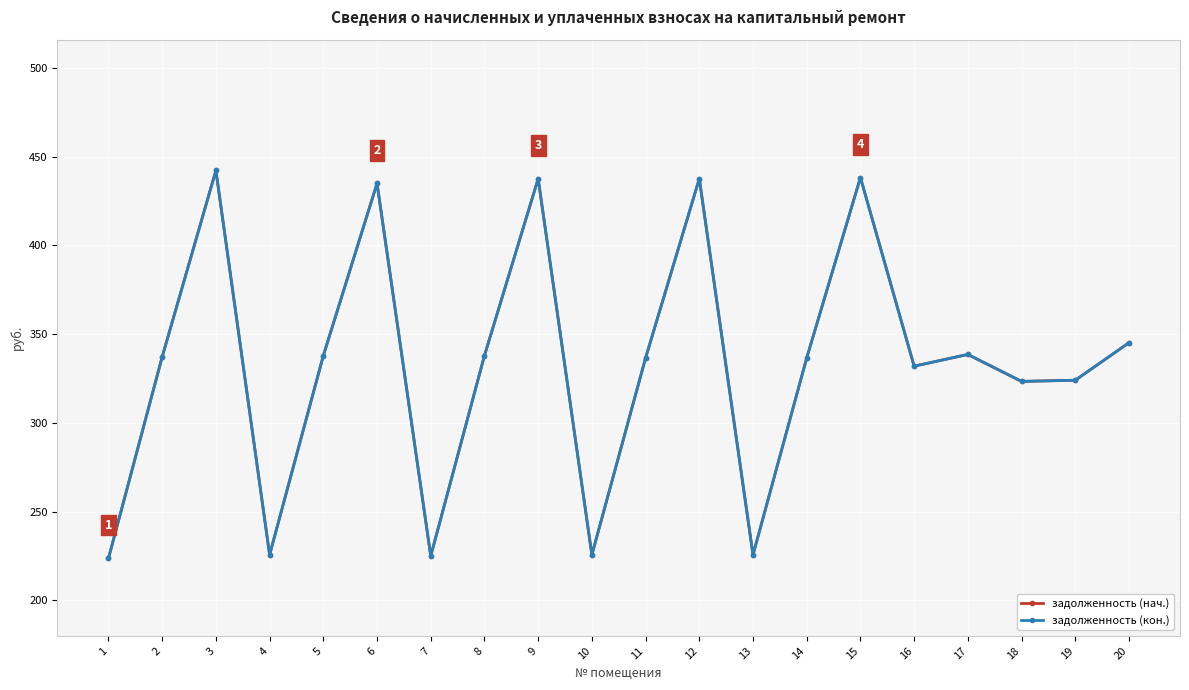

True or false: задолженность (нач.) and задолженность (кон.) cross at least once.

False